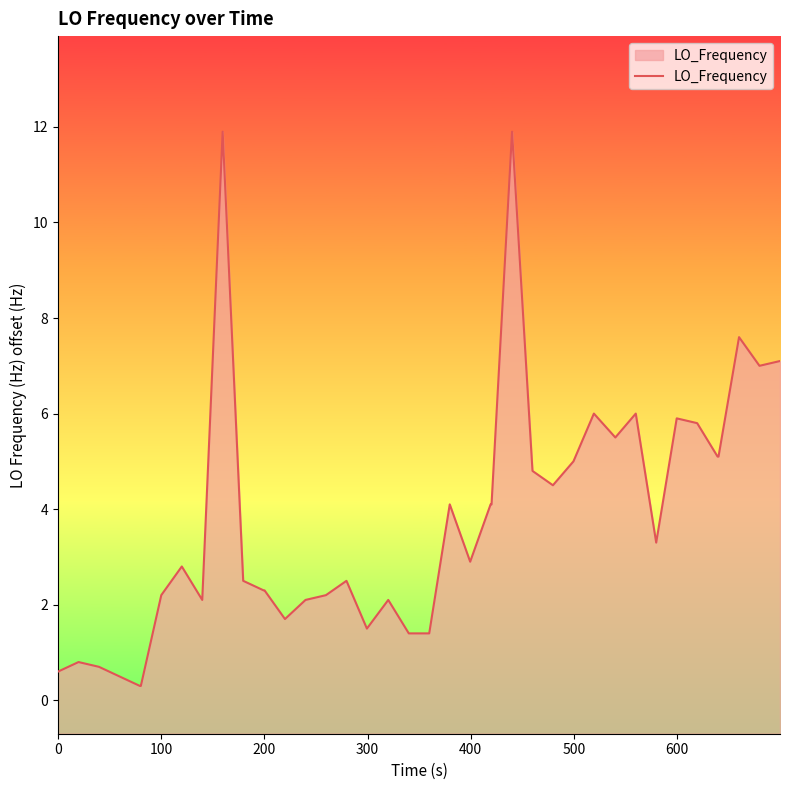

True or false: the data has more than 2 interior local peaks.

True